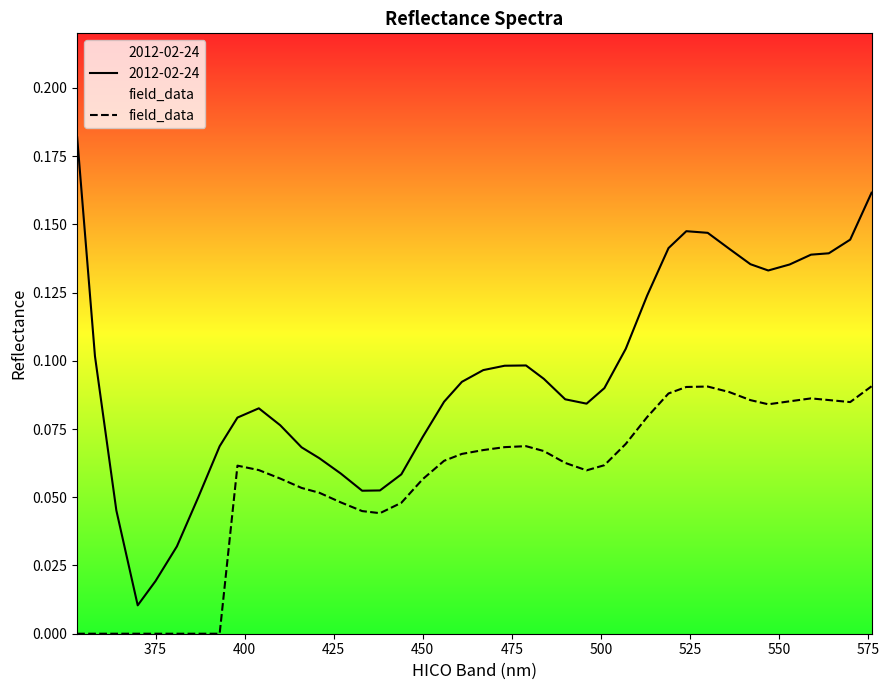

Is this an area chart (filled region under the line)?

No